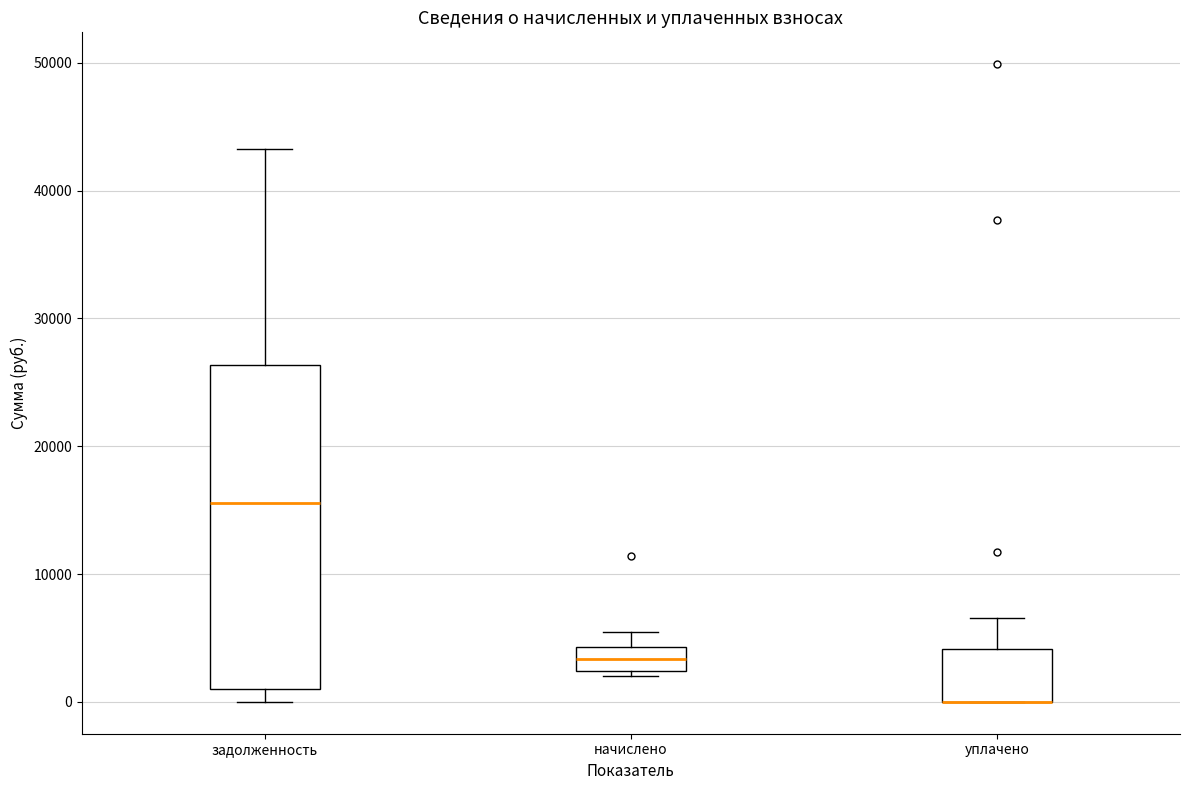

Where does the upper whisker of the box for начислено end on the y-axis? The values are not printed on the chart, so give them approximately, as read against the axis.

5000